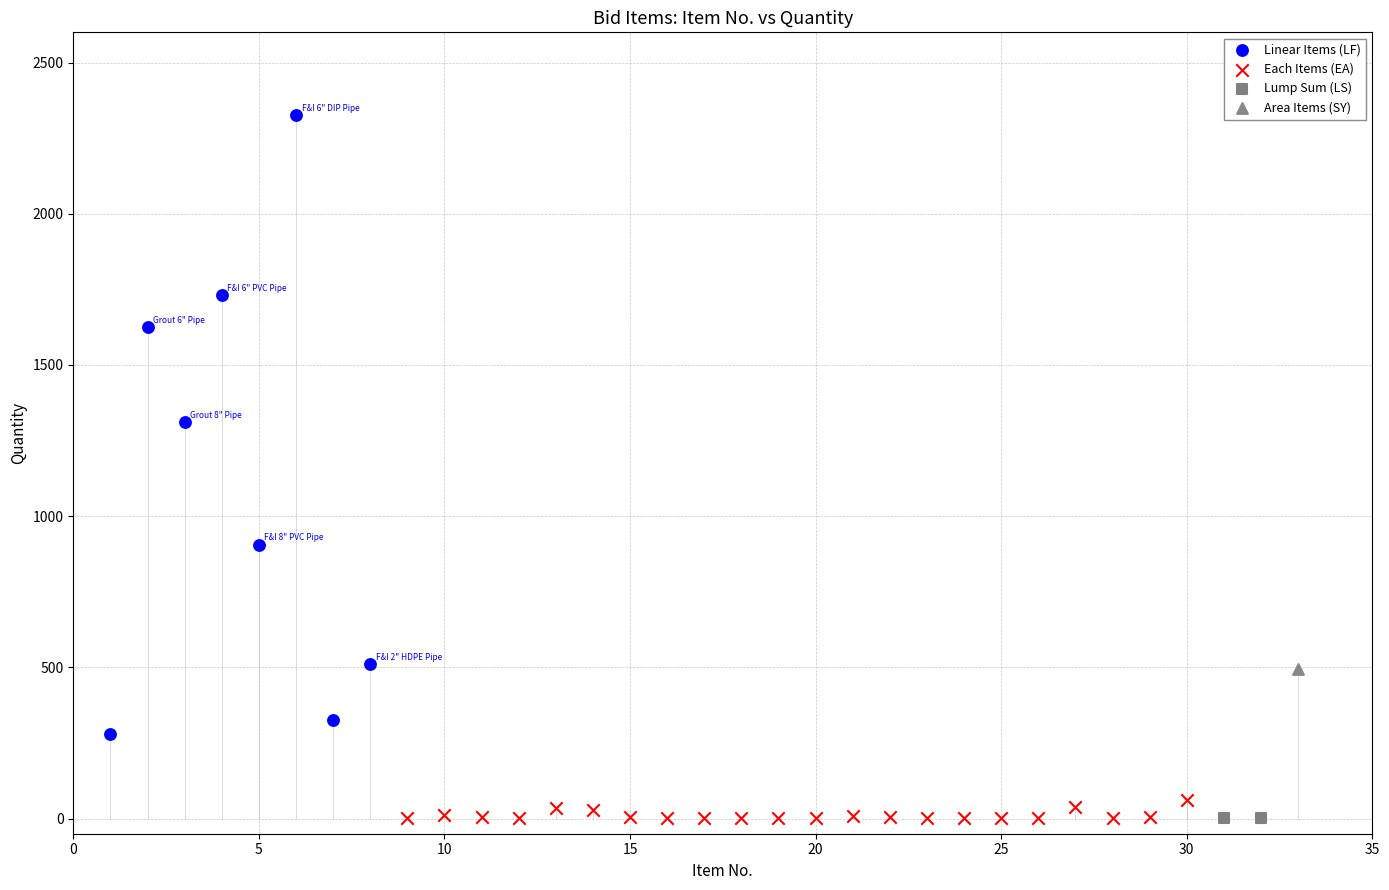

What are all the series names shown in the legend?

Linear Items (LF), Each Items (EA), Lump Sum (LS), Area Items (SY)